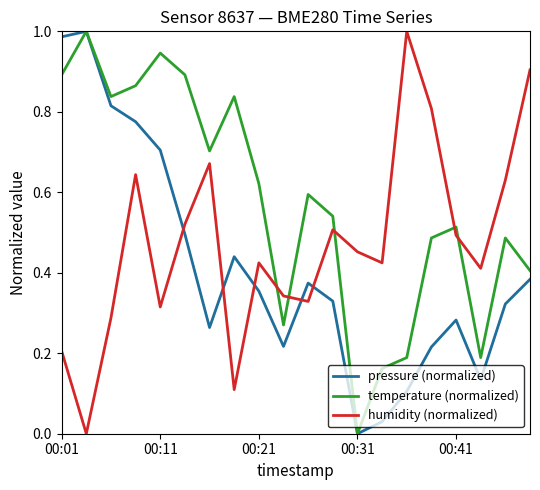

List the series in order of their overall mean, lowest first.

pressure (normalized), humidity (normalized), temperature (normalized)